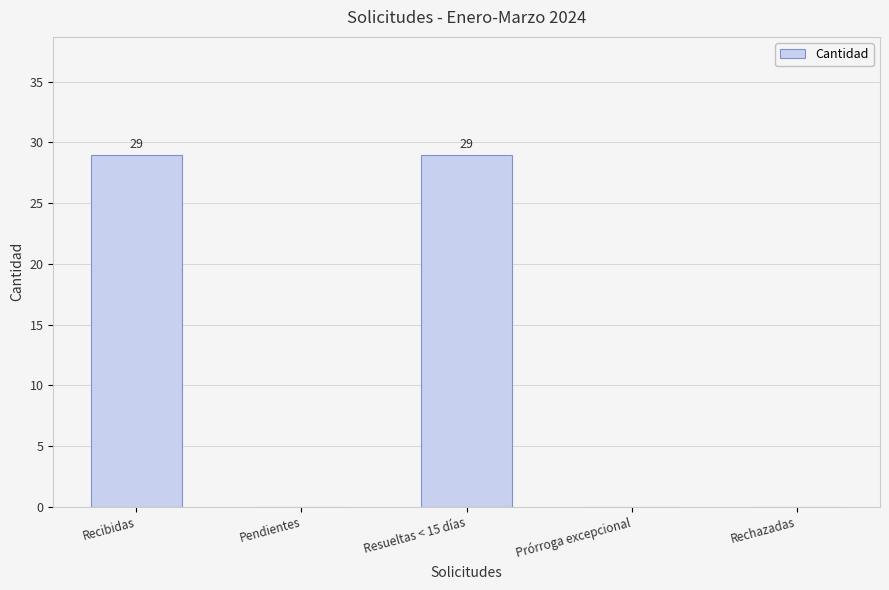

What is the sum of all values?

58